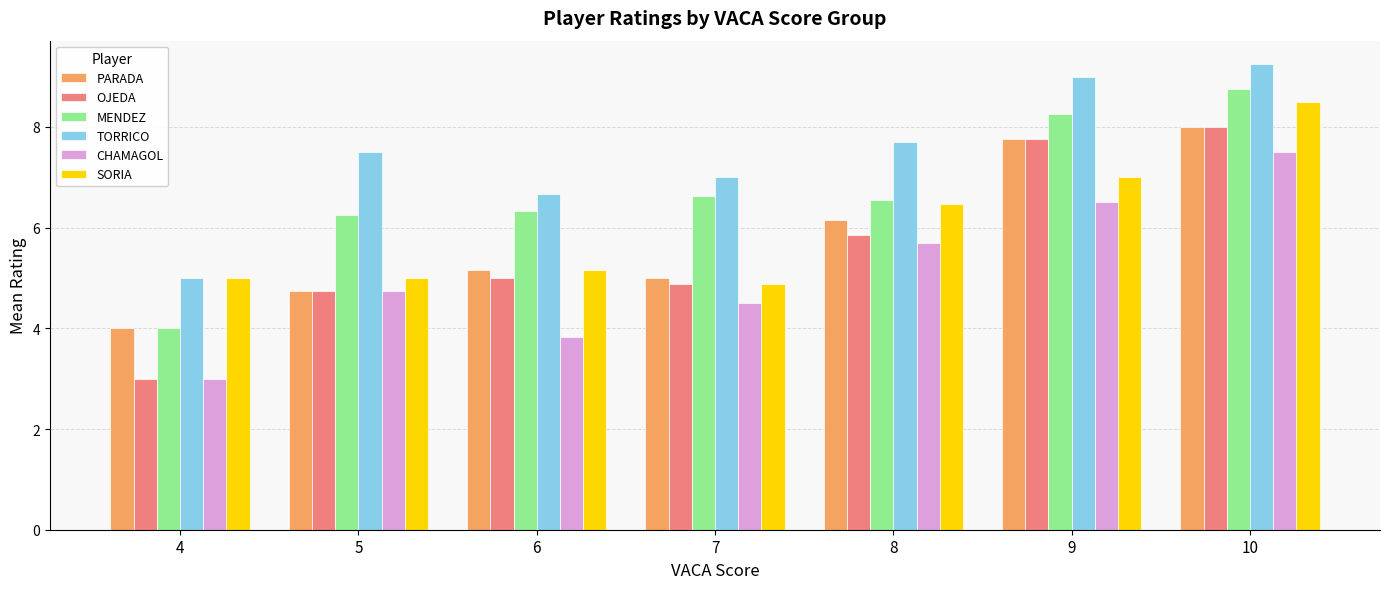

The value of OJEDA at 5 is 3.3. True or false?

False